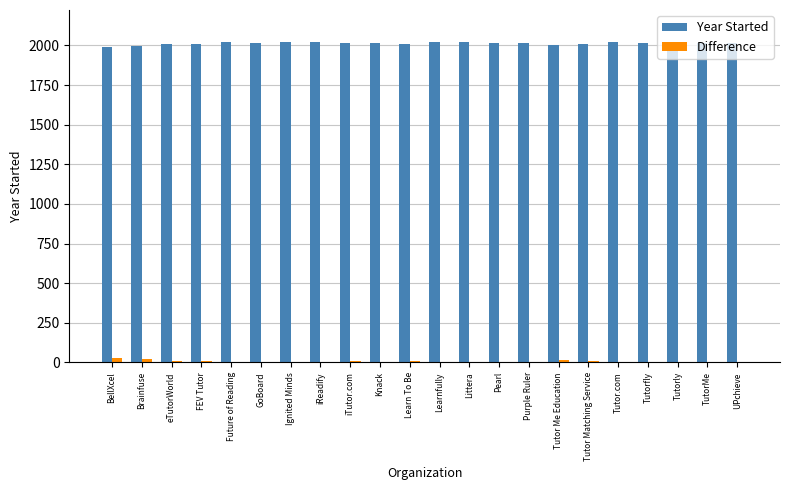

Is it true that Year Started equals 1999 at Brainfuse?

True